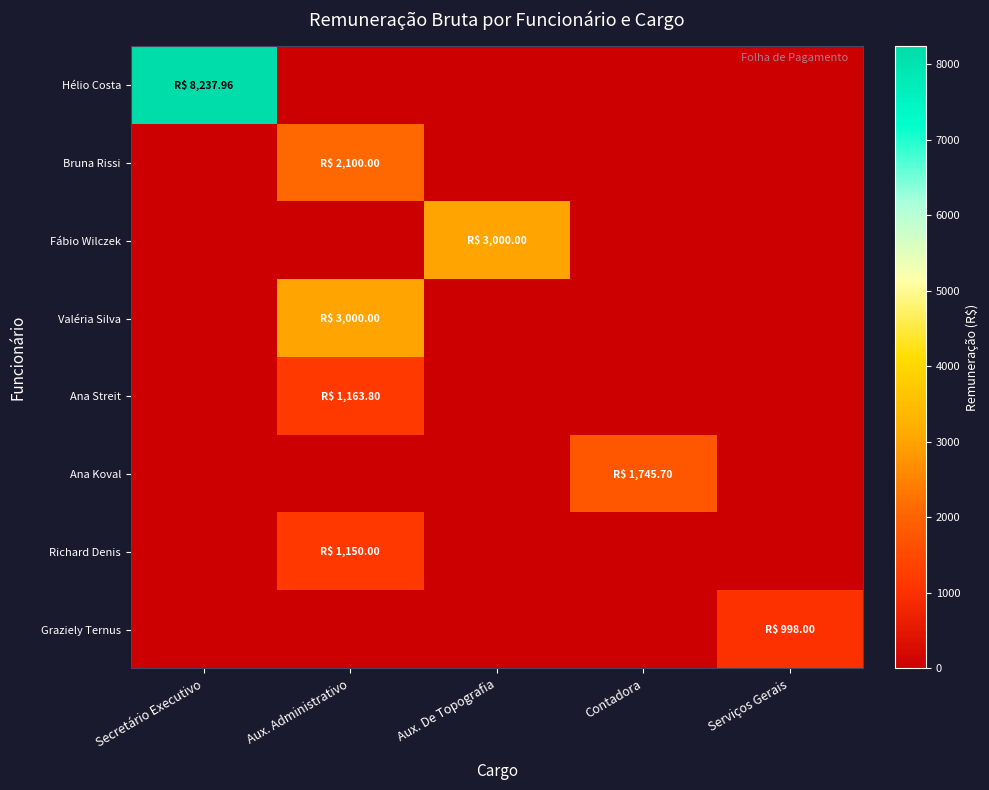

At which category is the sum across all series the highest?

Secretário Executivo